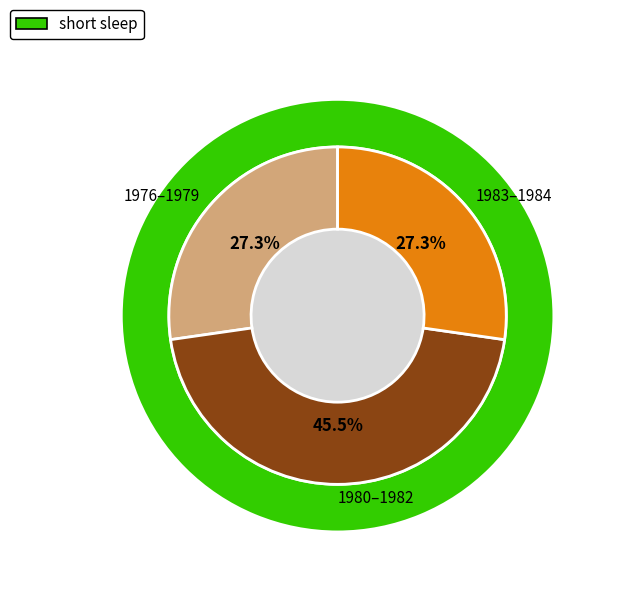

Does 10304 represent more than half of the total?

No